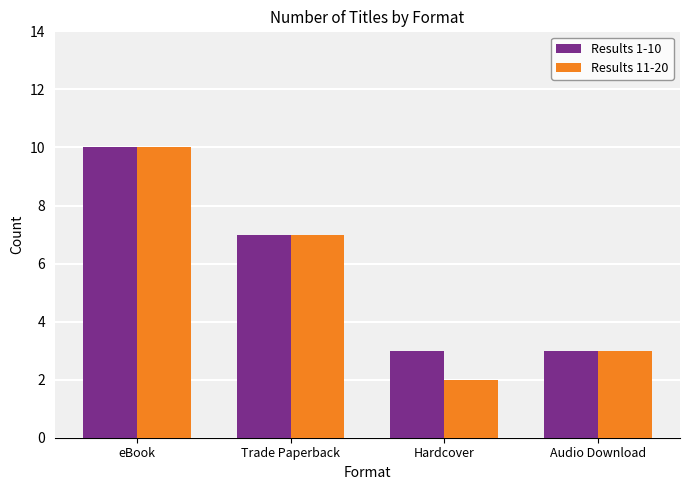

How many groups of bars are there?

4